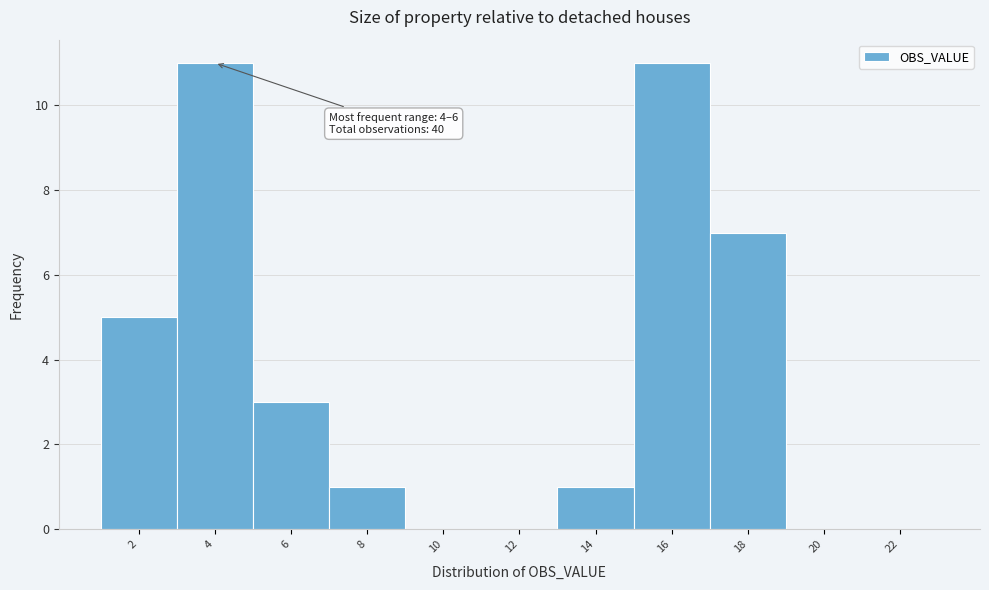

Reading left to right, transcribe all the data shown in this chart.

2=5	4=11	6=3	8=1	10=0	12=0	14=1	16=11	18=7	20=0	22=0